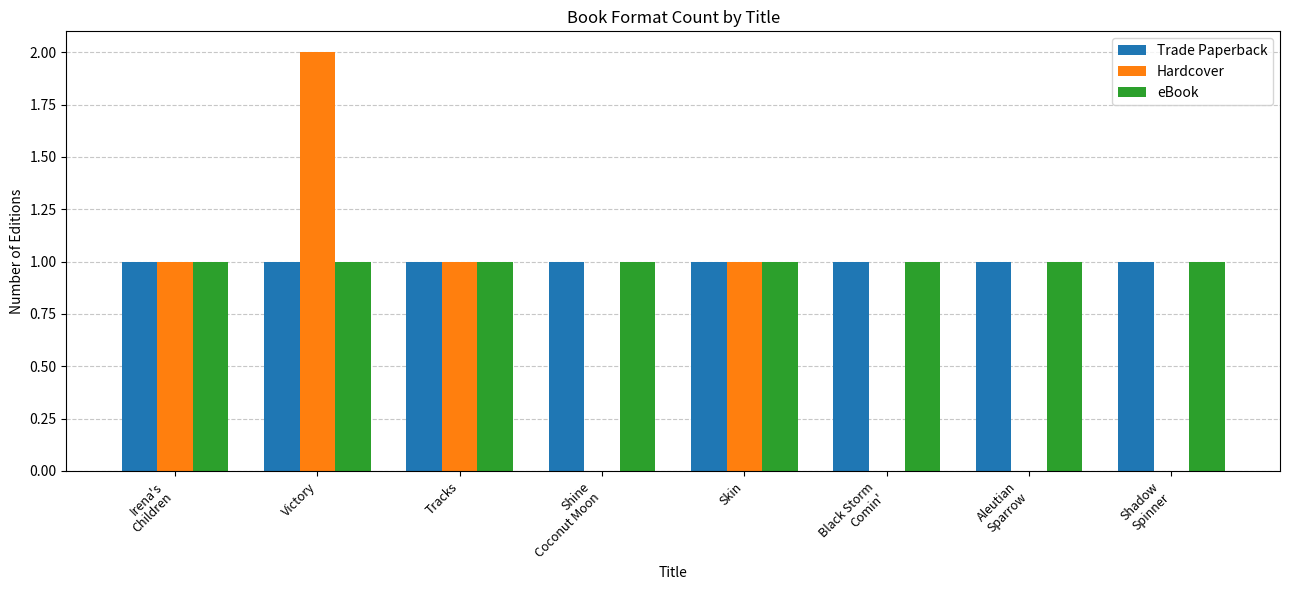

How many distinct data groups are displayed?

3